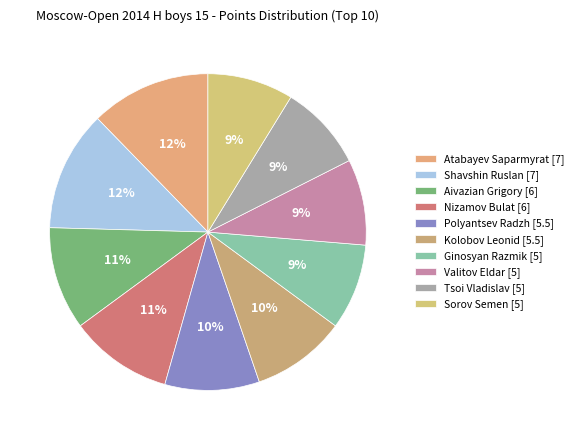

What percentage is NOT represented by Aivazian Grigory?

89.5%